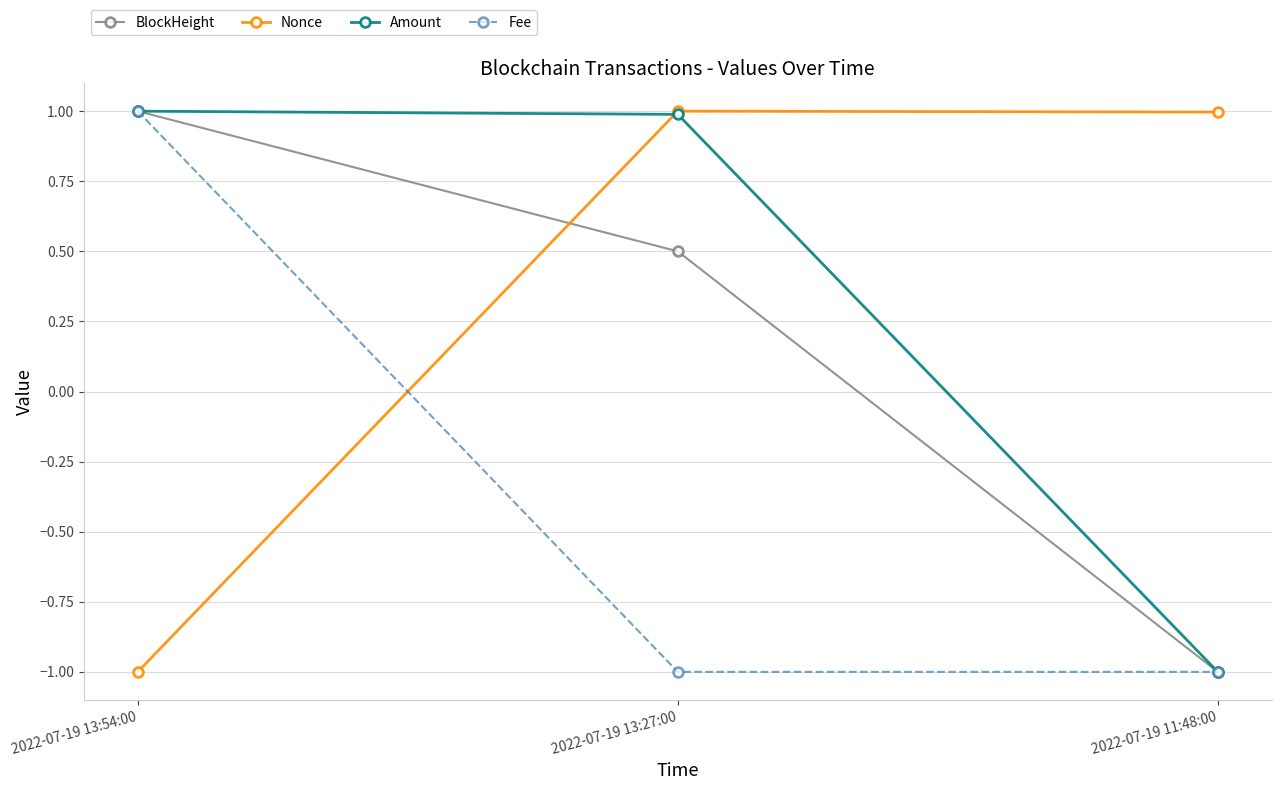

What is the lowest value of the BlockHeight series?

-1.0